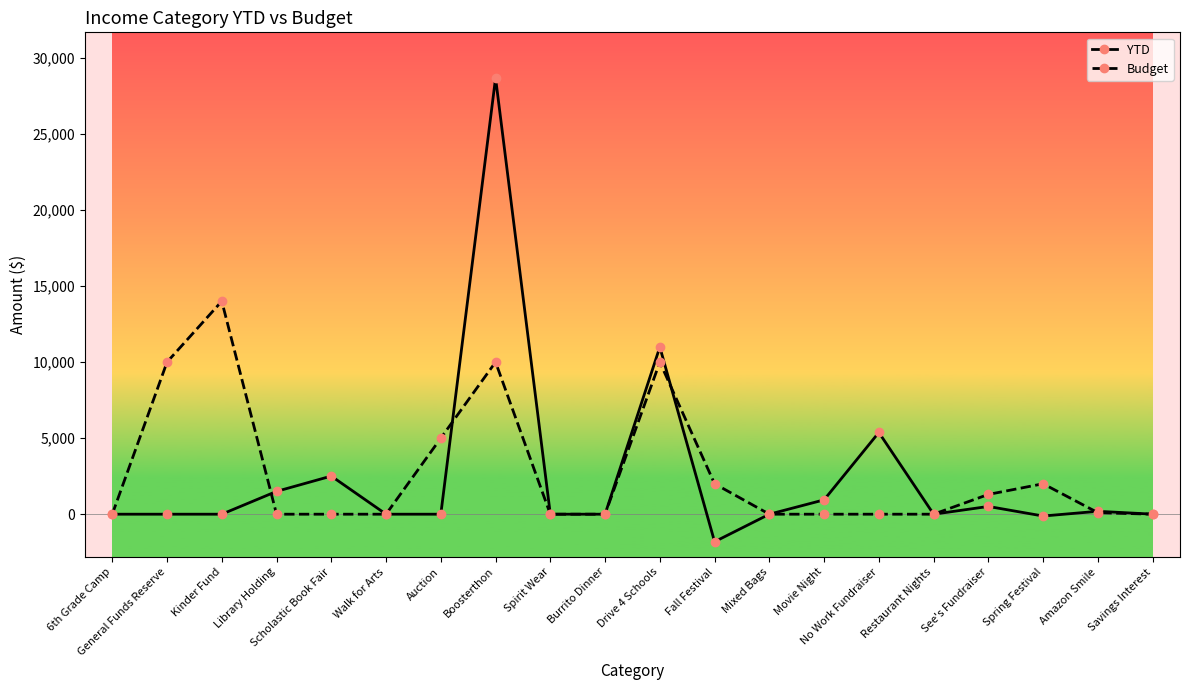

Rank the series at Scholastic Book Fair from highest to lowest value.

YTD, Budget